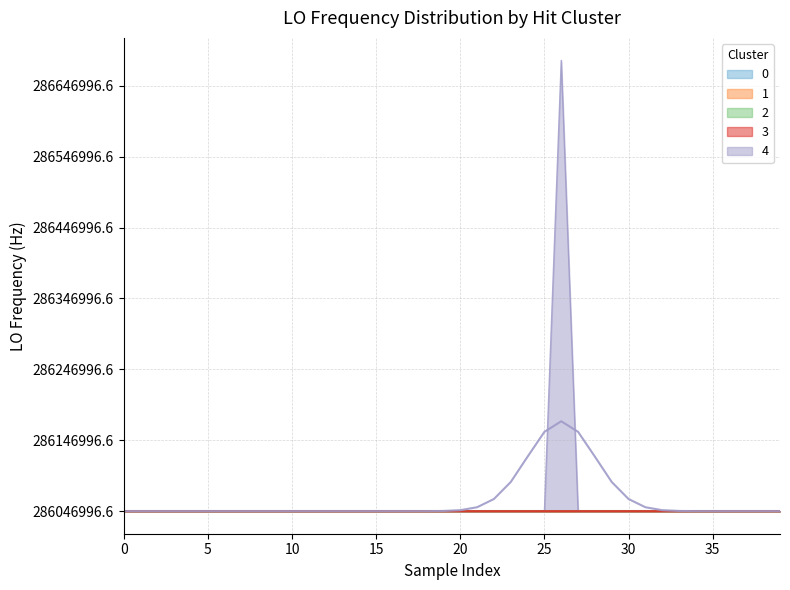

What is the change in value from 35 to 29?

+7.7